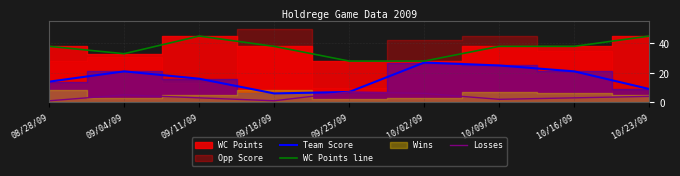

The value of Losses at 09/18/09 is 1. True or false?

True